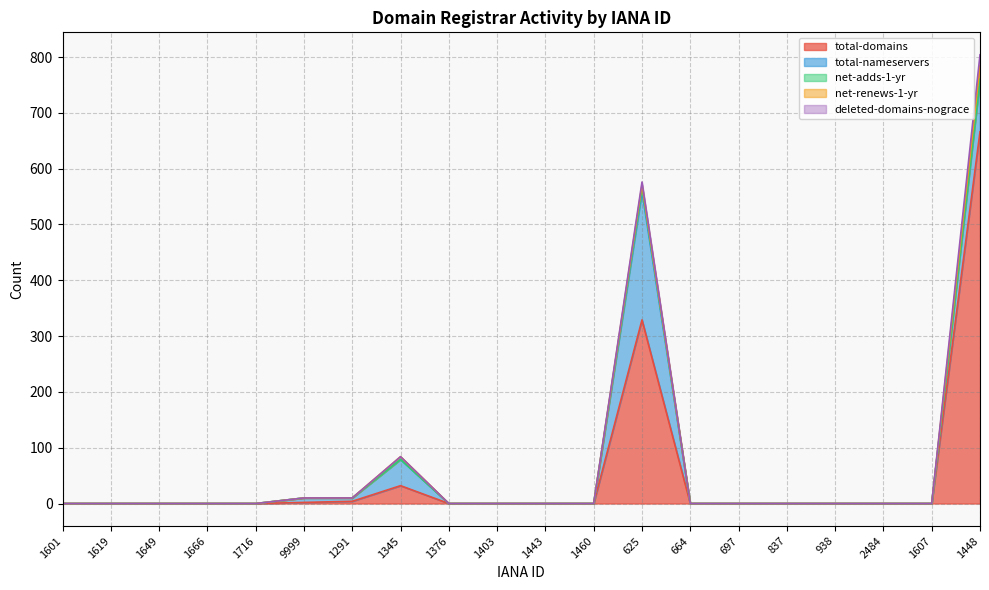

Reading right to left, transcribe all the data shown in this chart.

total-domains: 666	0	0	0	0	0	0	329	0	0	0	0	32	4	2	0	0	0	0	0
total-nameservers: 93	0	0	0	0	0	0	230	0	0	0	0	47	6	8	0	0	0	0	0
net-adds-1-yr: 2	0	0	0	0	0	0	7	0	0	0	0	0	0	0	0	0	0	0	0
net-renews-1-yr: 23	0	0	0	0	0	0	5	0	0	0	0	5	0	0	0	0	0	0	0
deleted-domains-nograce: 20	0	0	0	0	0	0	5	0	0	0	0	0	0	0	0	0	0	0	0